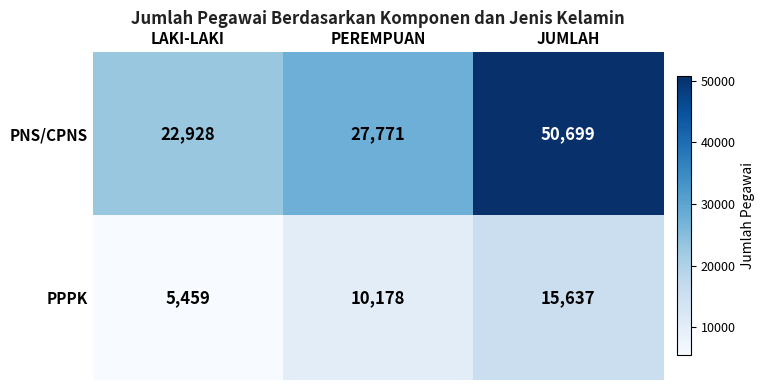

At which category is the sum across all series the highest?

JUMLAH